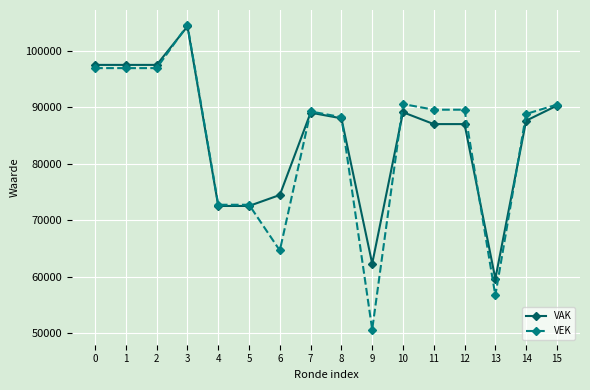

True or false: VEK has a value of 58647 at 2.

False